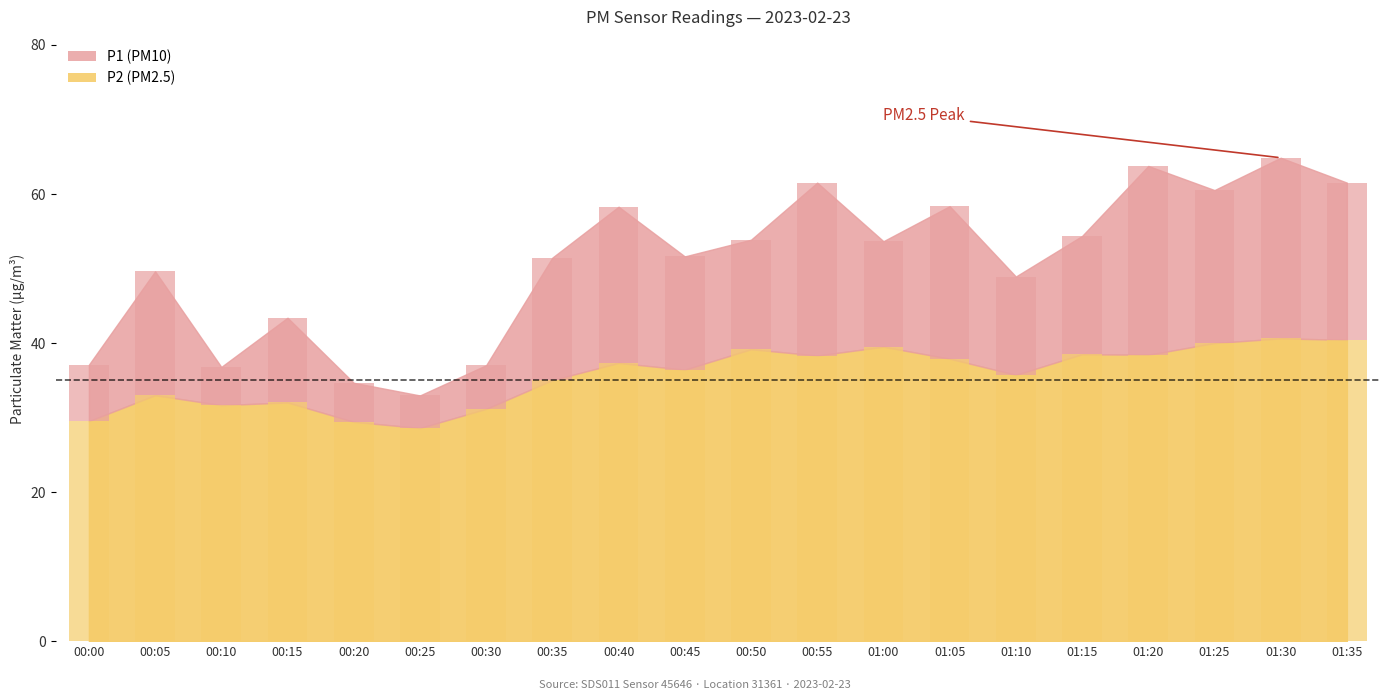

Which label corresponds to the smallest value in the chart?

00:25